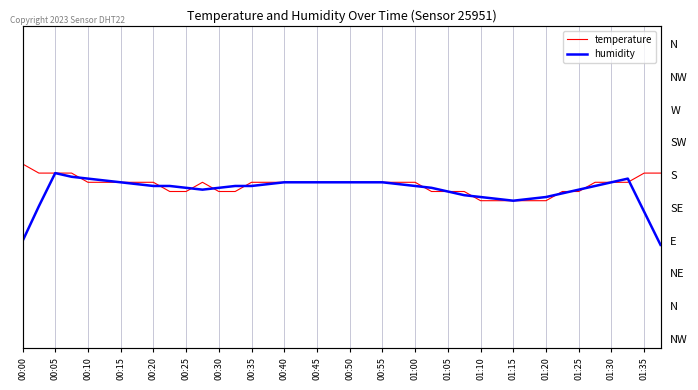

Between 00:35 and 20, which series saw the biggest shift?

humidity